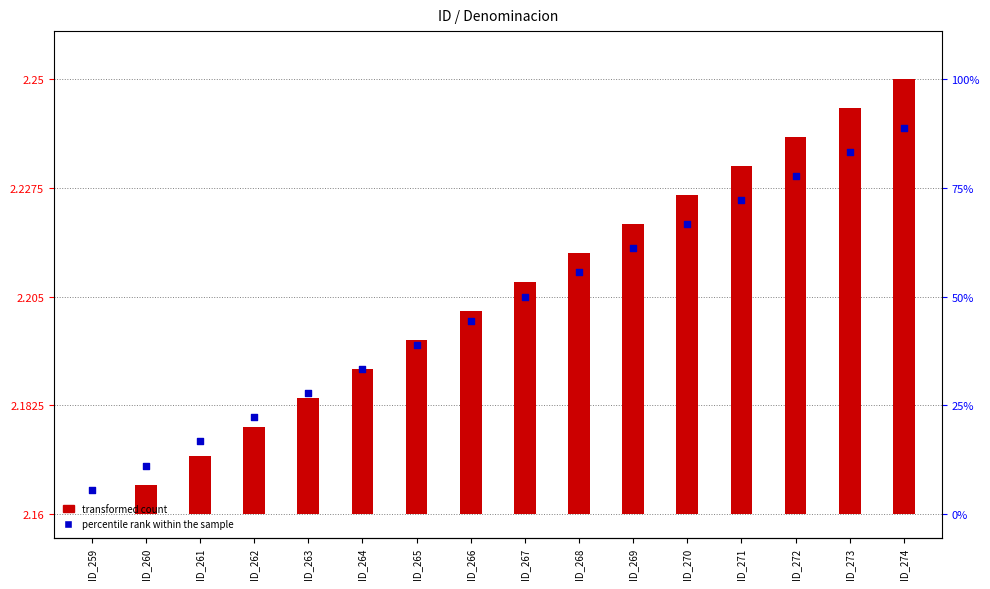

Approximately how many times larger is the value at ID_273 compared to ID_272?

1.0